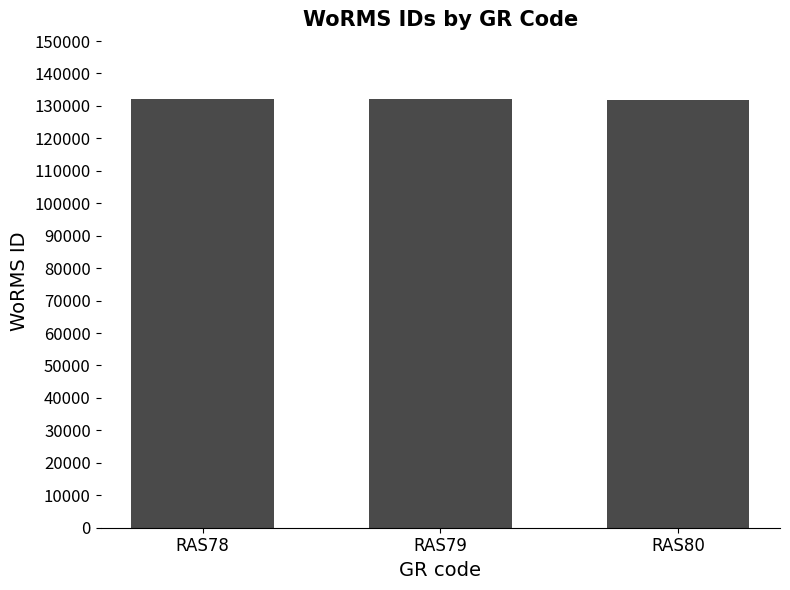

The value at RAS80 is 223561. True or false?

False